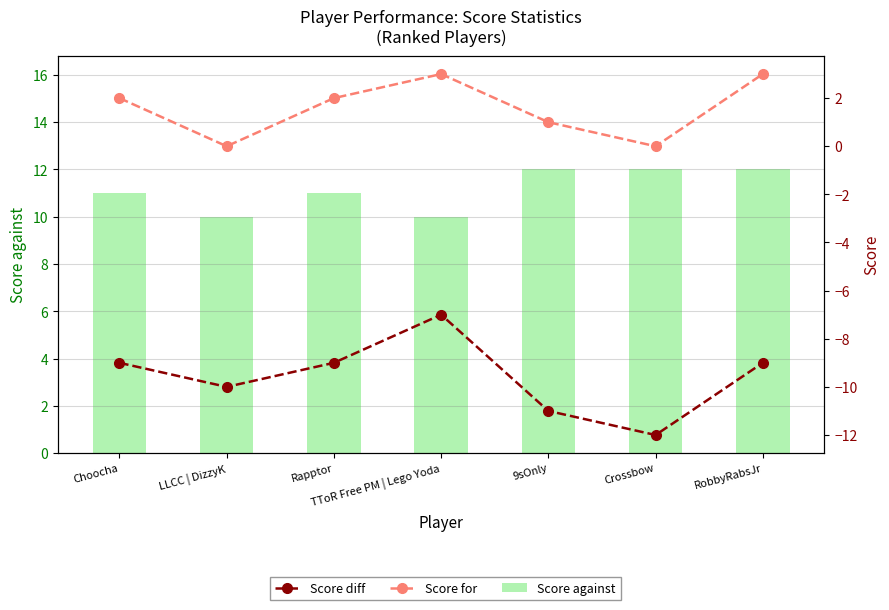

At how many categories does at least one series exceed 2?

7